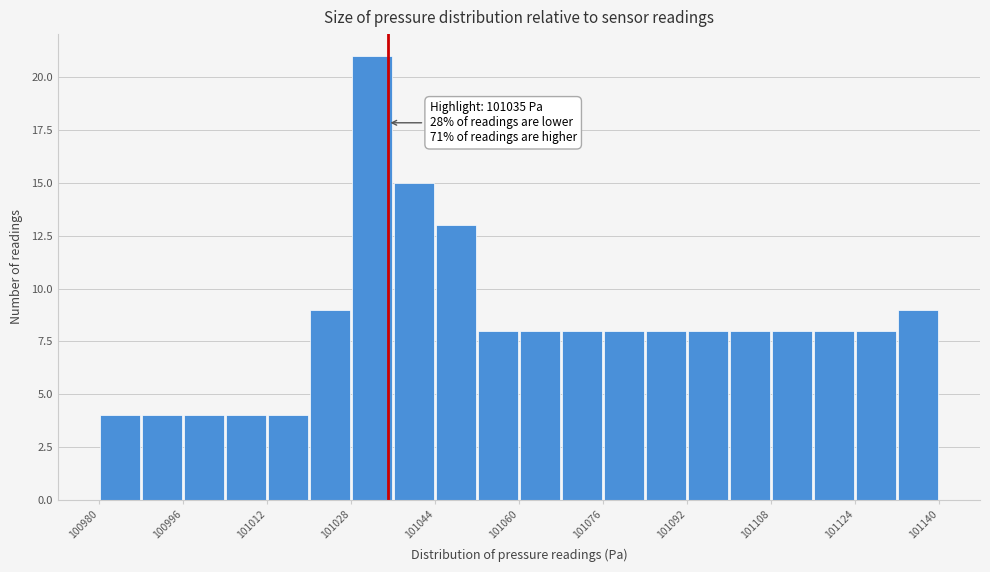

Which range on the x-axis has the tallest bar?

101028 to 101036